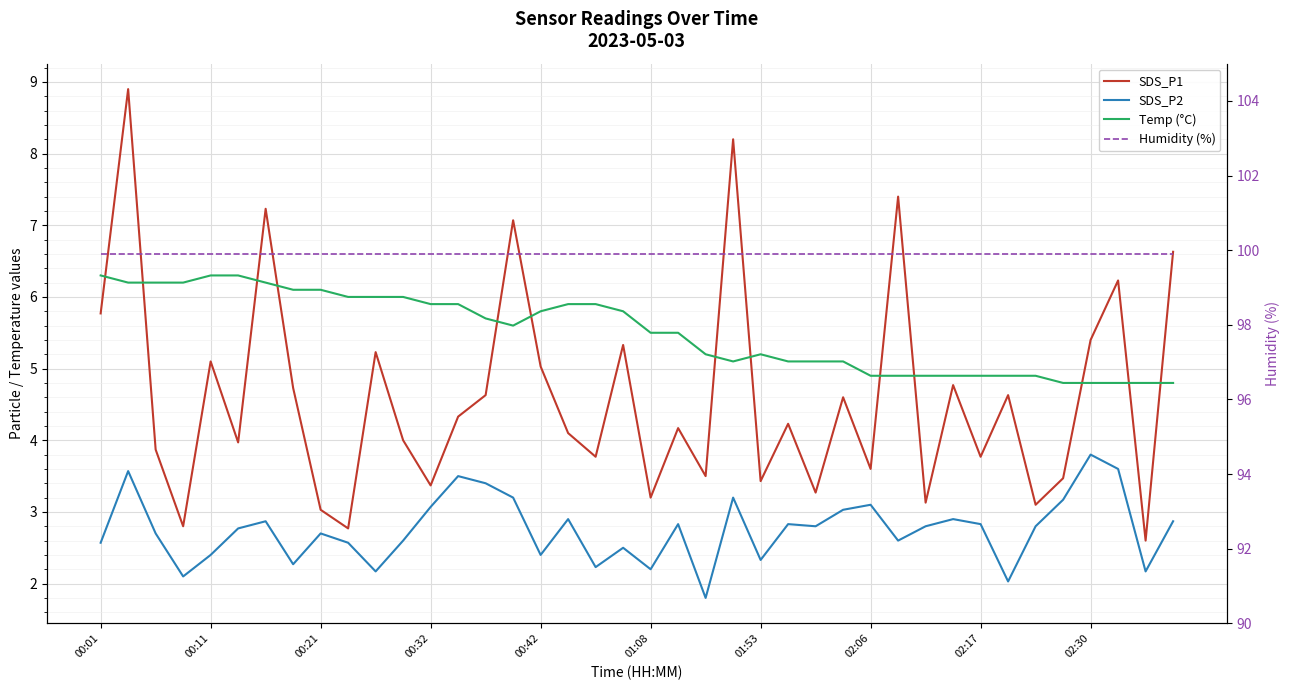

What is the value of the Temp (°C) point at the 15th from the left?

5.7